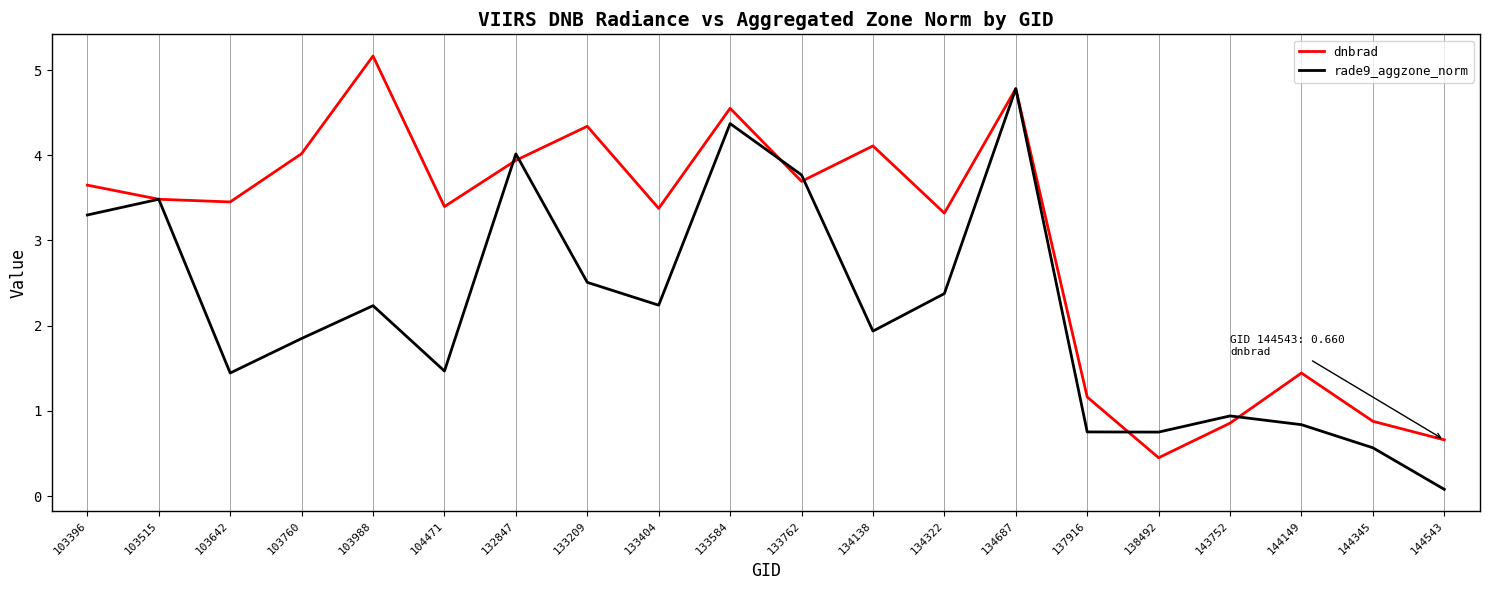

Read the rade9_aggzone_norm value at 134322.

2.4